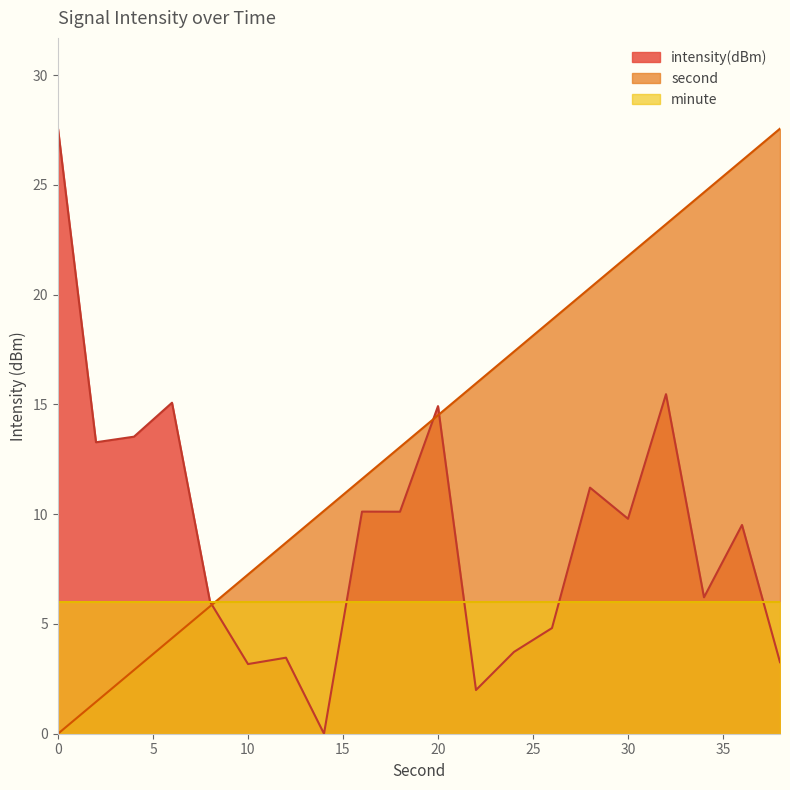

What is the value of the second point at the 5th from the left?

5.8